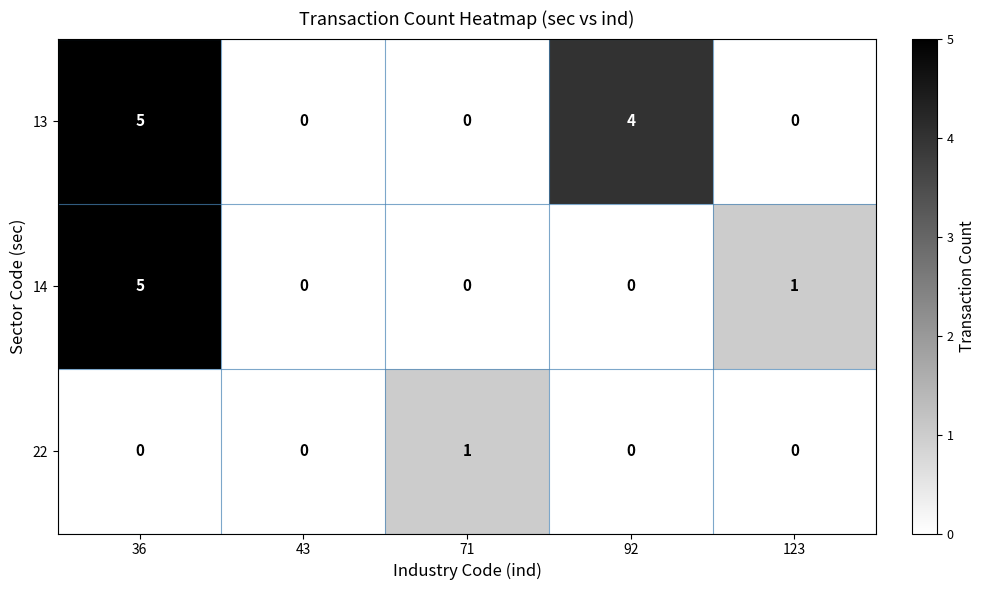

Reading left to right, what are all the values shown in this chart?

13: 5	0	0	4	0
14: 5	0	0	0	1
22: 0	0	1	0	0